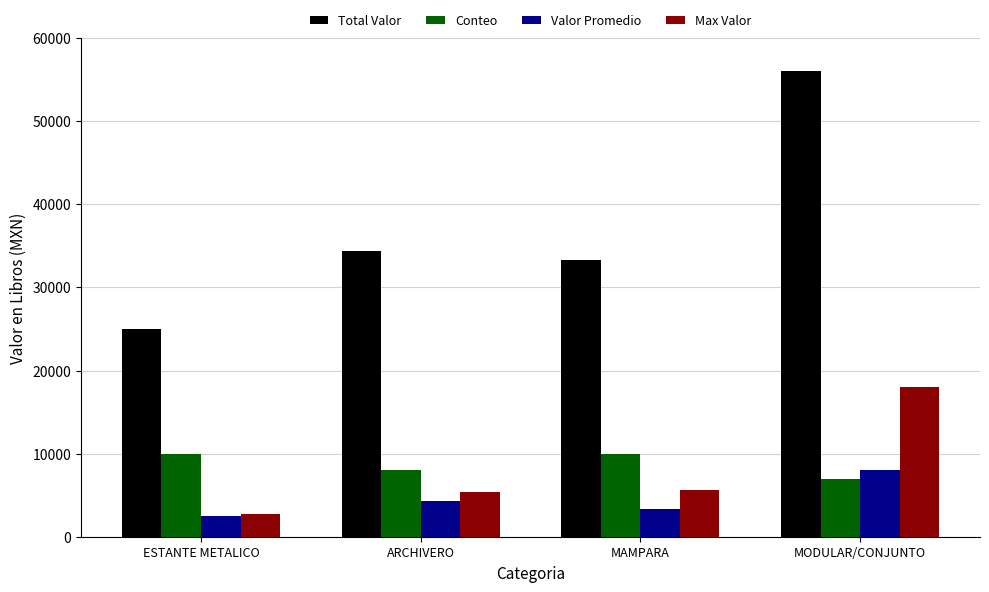

Reading left to right, list all the values displayed in this chart.

Total Valor: ESTANTE METALICO=24972.6	ARCHIVERO=34344.0	MAMPARA=33336.0	MODULAR/CONJUNTO=56043.6
Conteo: ESTANTE METALICO=10000.0	ARCHIVERO=8000.0	MAMPARA=10000.0	MODULAR/CONJUNTO=7000.0
Valor Promedio: ESTANTE METALICO=2497.3	ARCHIVERO=4293.0	MAMPARA=3333.6	MODULAR/CONJUNTO=8006.2
Max Valor: ESTANTE METALICO=2784.0	ARCHIVERO=5336.0	MAMPARA=5600.0	MODULAR/CONJUNTO=18049.6